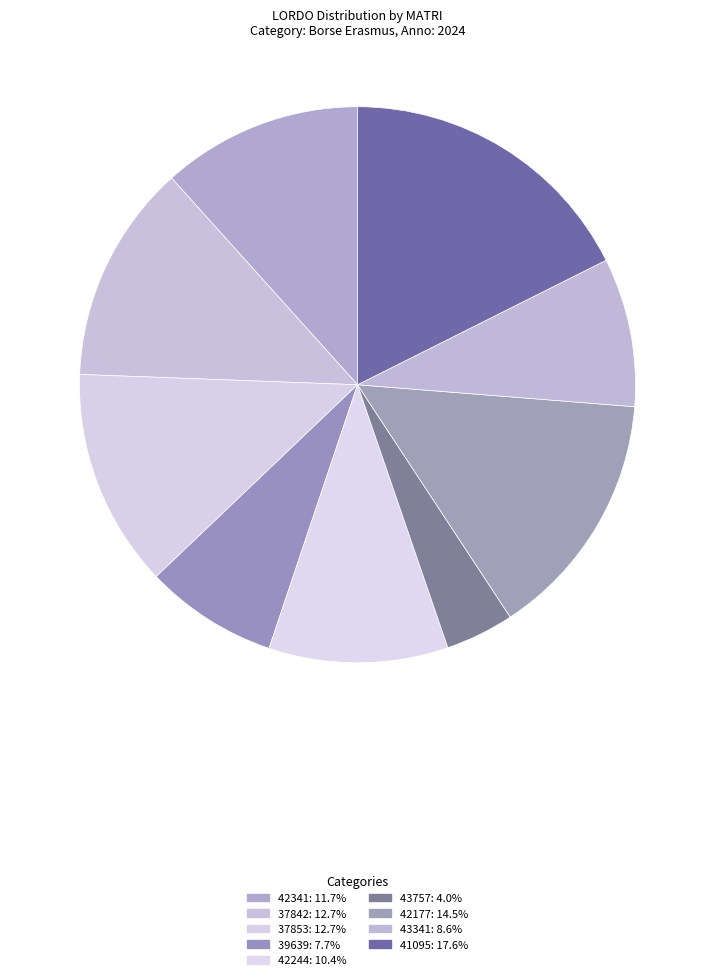

Count the number of slices in the pie.

9